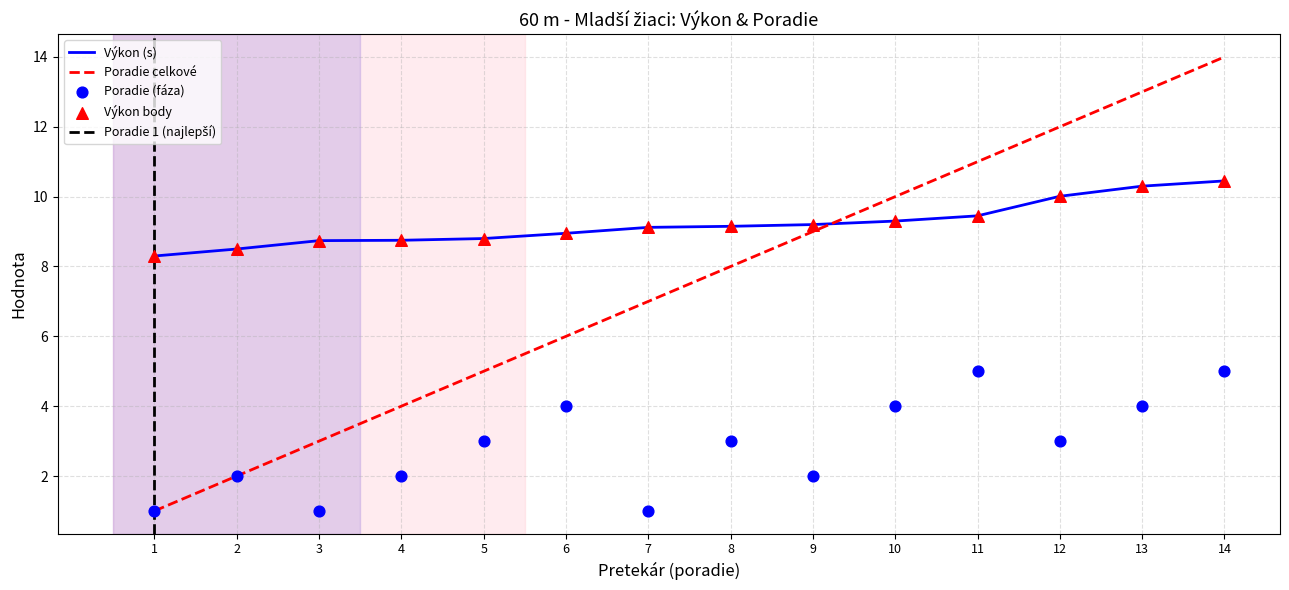

At how many categories does at least one series exceed 10?

4